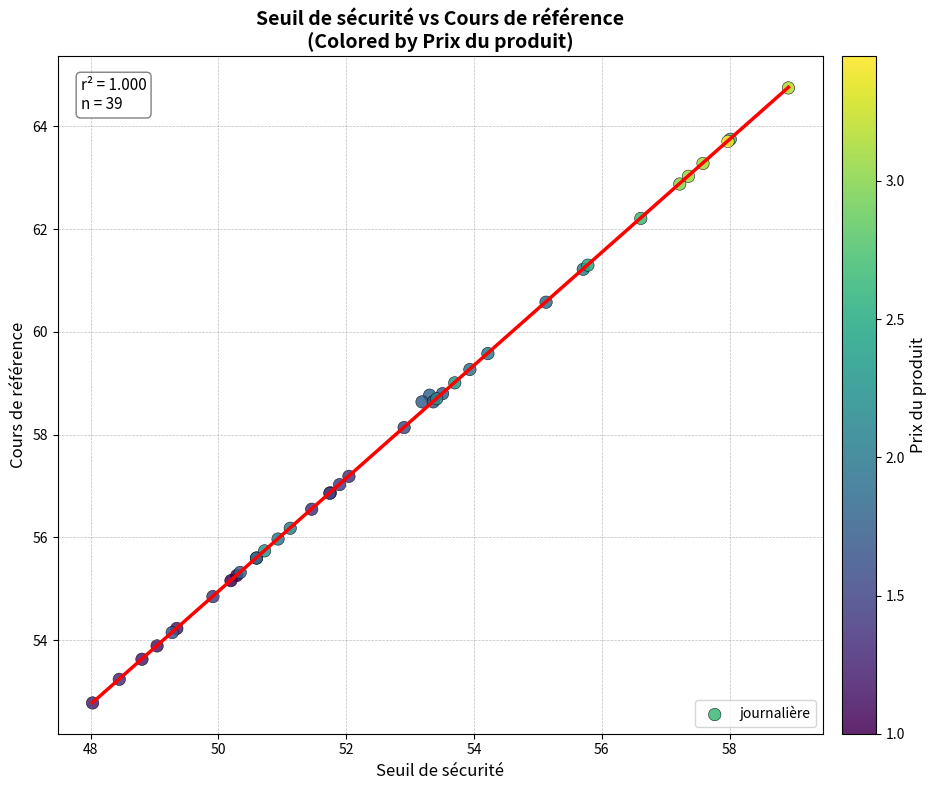

What Y value in the scatter plot is closest to 58?

58.1